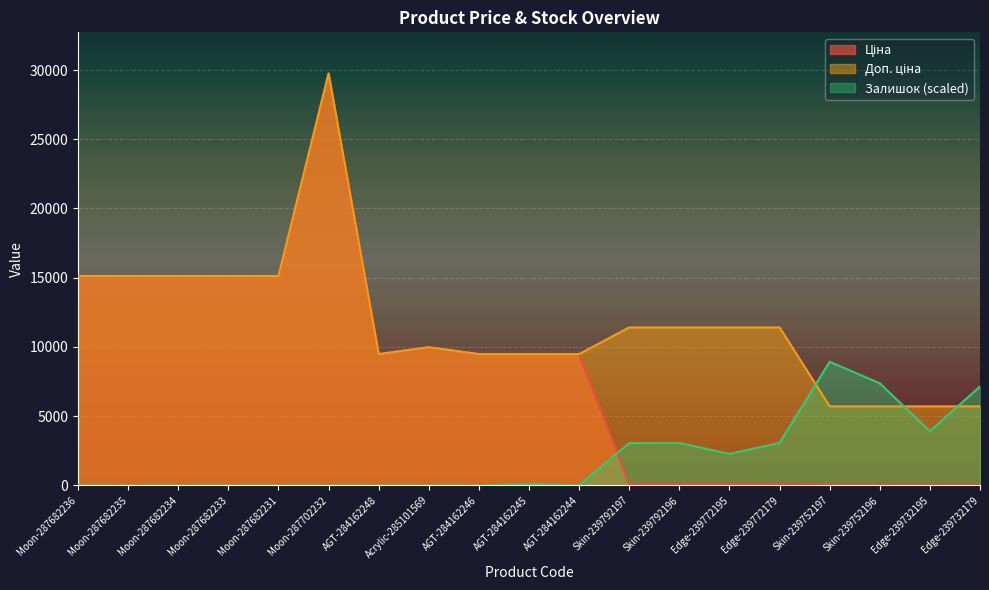

What is the total value across all series at Acrylic-285101569?

19950.0